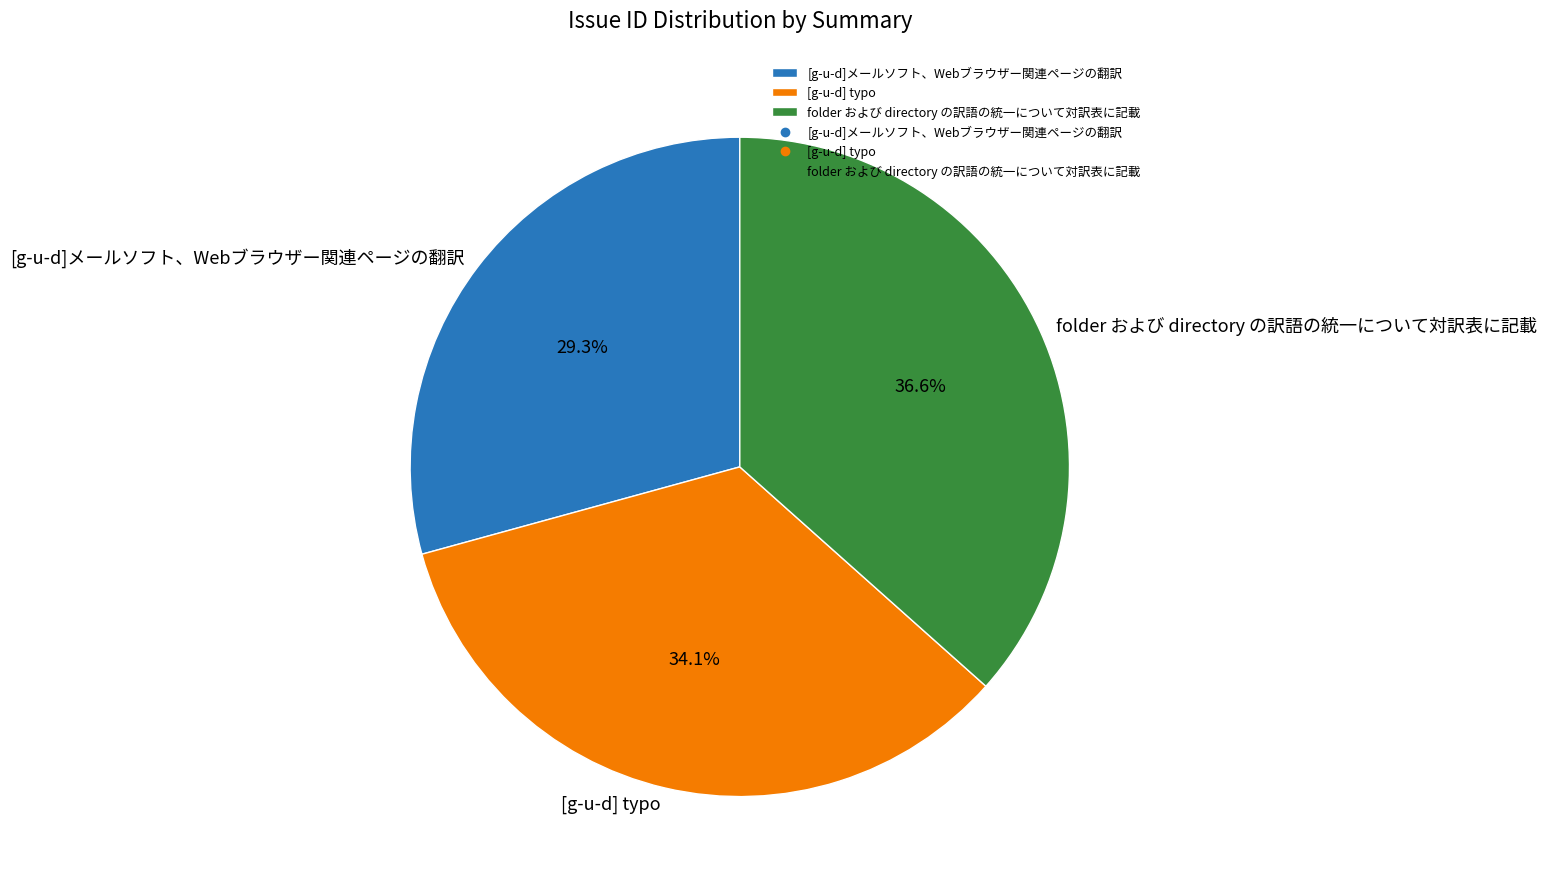

Does [g-u-d] typo account for over 50% of the chart?

No